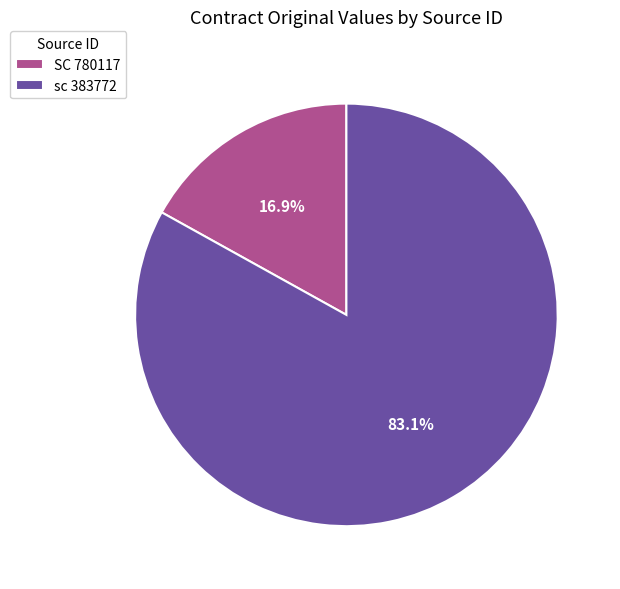

Count the number of slices in the pie.

2